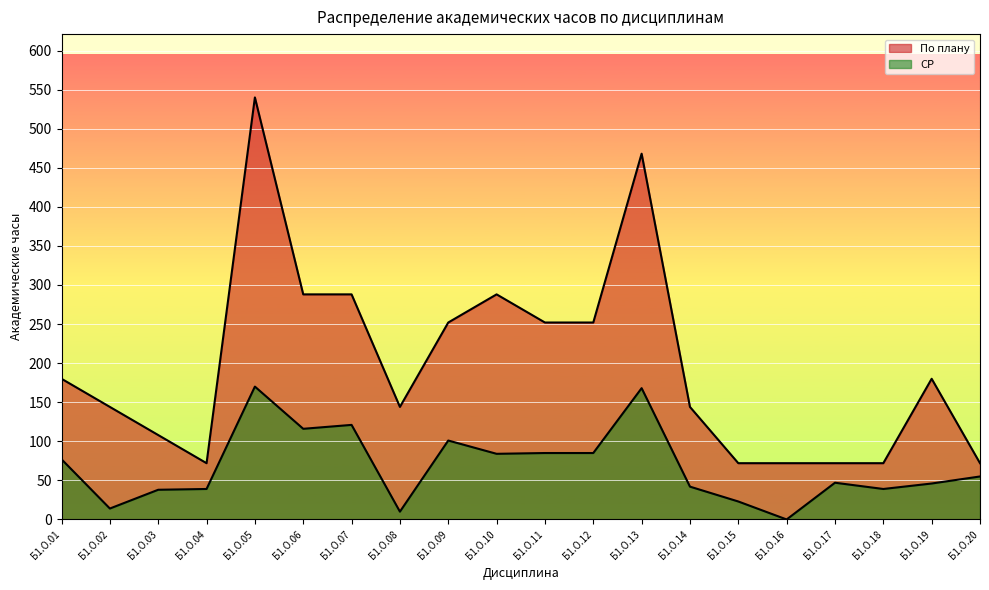

Between Б1.О.15 and Б1.О.11, which is larger?

Б1.О.11